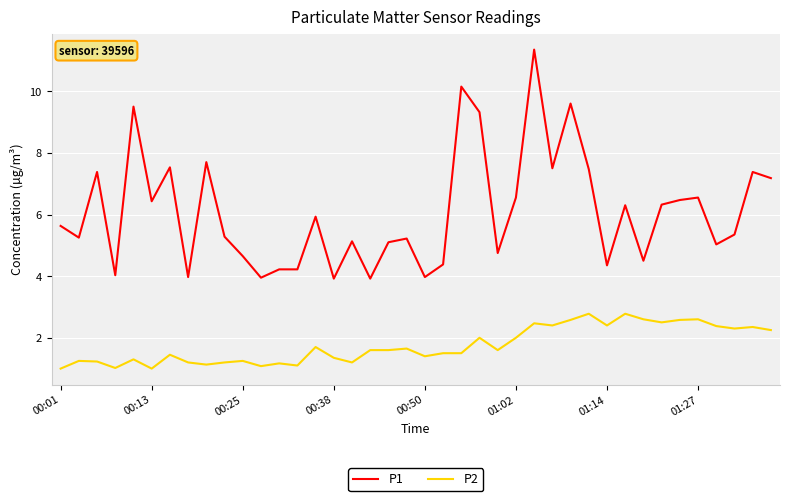

Which series has the widest spread of values?

P1